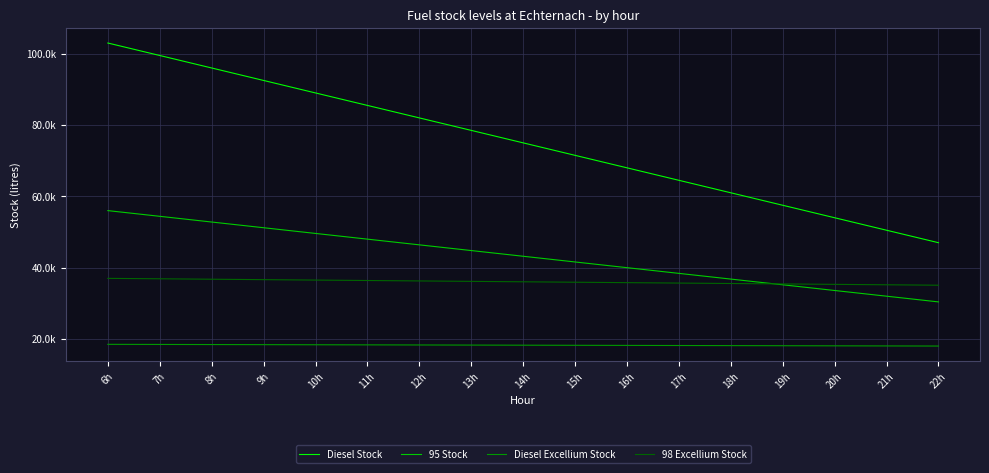

True or false: 95 Stock and Diesel Stock intersect in this chart.

False